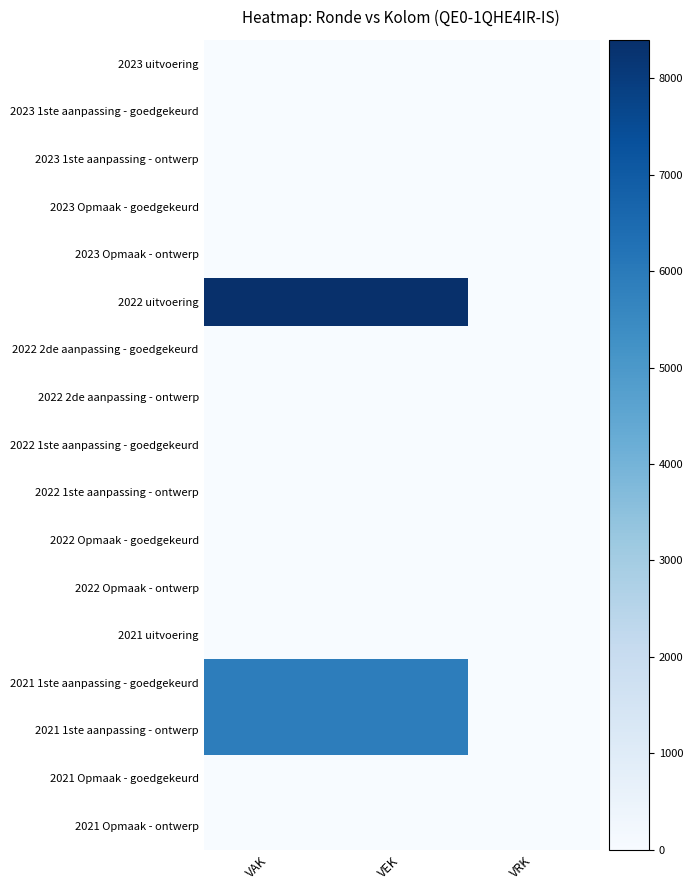

At which category is the sum across all series the highest?

VAK